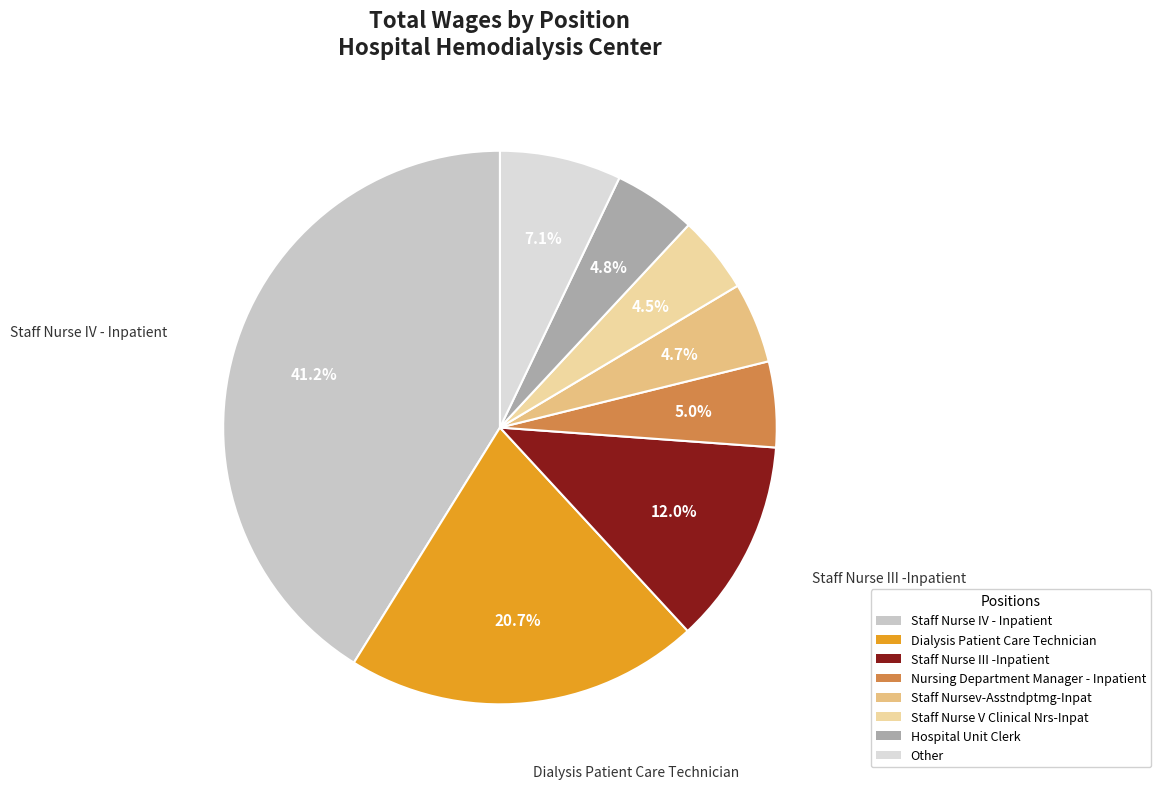

Does any single category account for the majority?

No